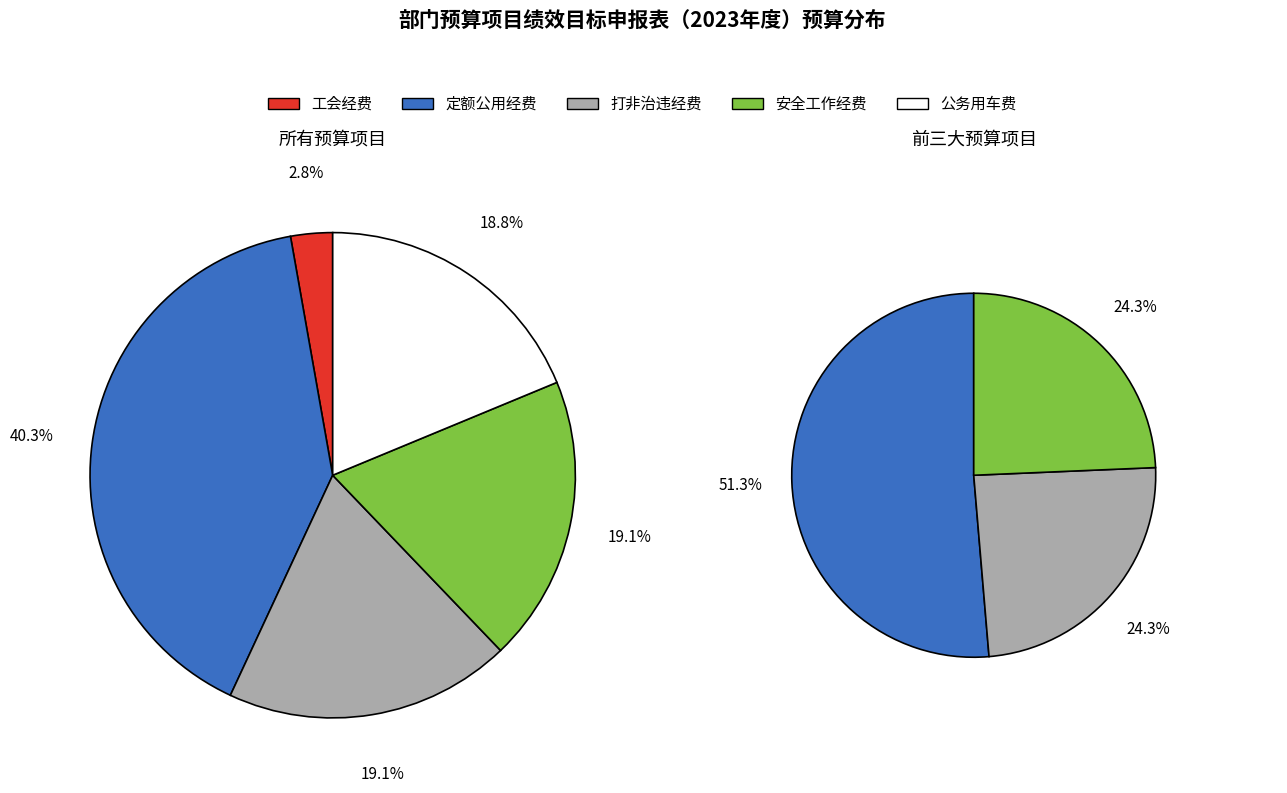

Rank the categories by value from highest to lowest.

定额公用经费（事业）, 2023年打非治违工作经费, 2023年安全工作经费, 公务用车运行维护费, 工会经费（事业）